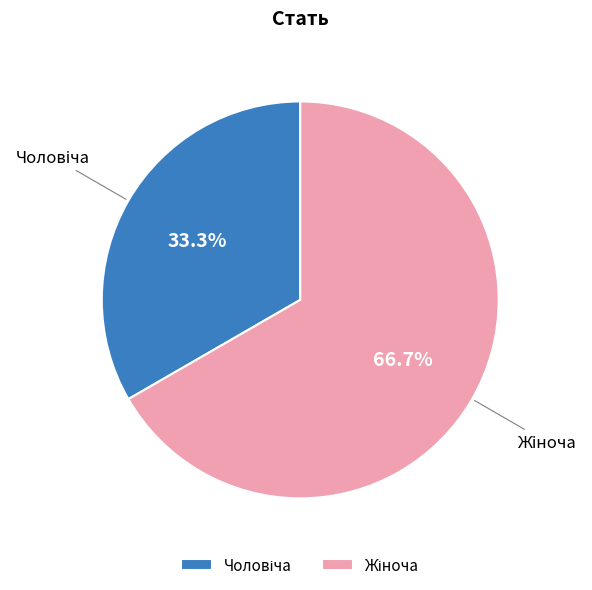

Count the number of slices in the pie.

2